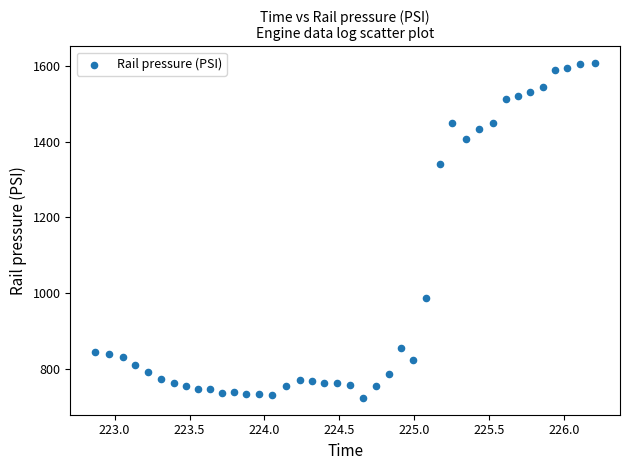

What is the range of X values (max minus min)?

3.3